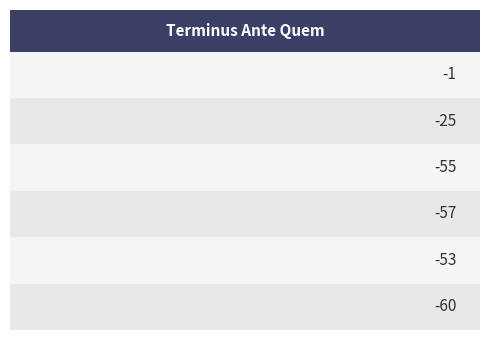

What is the sum of all values?

-251